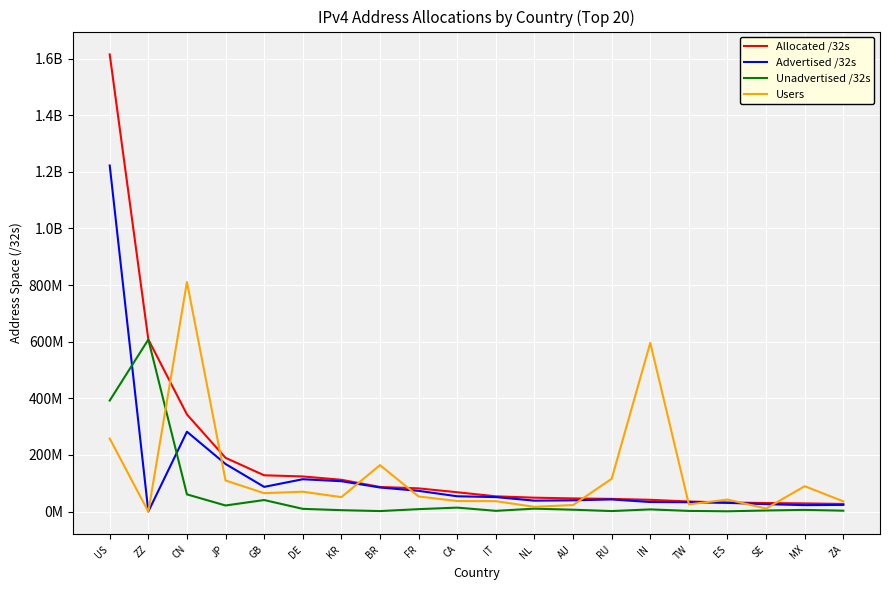

Reading right to left, list all the values displayed in this chart.

Allocated /32s: ZA=27056384	MX=29016832	SE=30414120	ES=32116288	TW=35710976	IN=41711104	RU=45009024	AU=46633216	NL=49227808	IT=54028608	CA=68421632	FR=82113136	BR=87124224	KR=112500992	DE=124218944	GB=128312648	JP=189933568	CN=343163904	ZZ=608055240	US=1614742880
Advertised /32s: ZA=23719680	MX=22906624	SE=26420736	ES=31015168	TW=33211392	IN=33856768	RU=43046144	AU=39915264	NL=38744192	IT=51276288	CA=54240256	FR=73378304	BR=85196288	KR=107400064	DE=114420992	GB=87377408	JP=168212480	CN=282263552	ZZ=321536	US=1222477312
Unadvertised /32s: ZA=3336704	MX=6110208	SE=3993384	ES=1101120	TW=2499584	IN=7854336	RU=1962880	AU=6717952	NL=10483616	IT=2752320	CA=14181376	FR=8734832	BR=1927936	KR=5100928	DE=9797952	GB=40935240	JP=21721088	CN=60900352	ZZ=607733704	US=392265568
Users: ZA=36285486	MX=89810533	SE=10963904	ES=42558333	TW=25625538	IN=596073943	RU=115886413	AU=23336158	NL=16852541	IT=36946190	CA=37363620	FR=53444276	BR=164342552	KR=51185410	DE=70267768	GB=65174878	JP=109955933	CN=810897220	ZZ=0	US=257985151